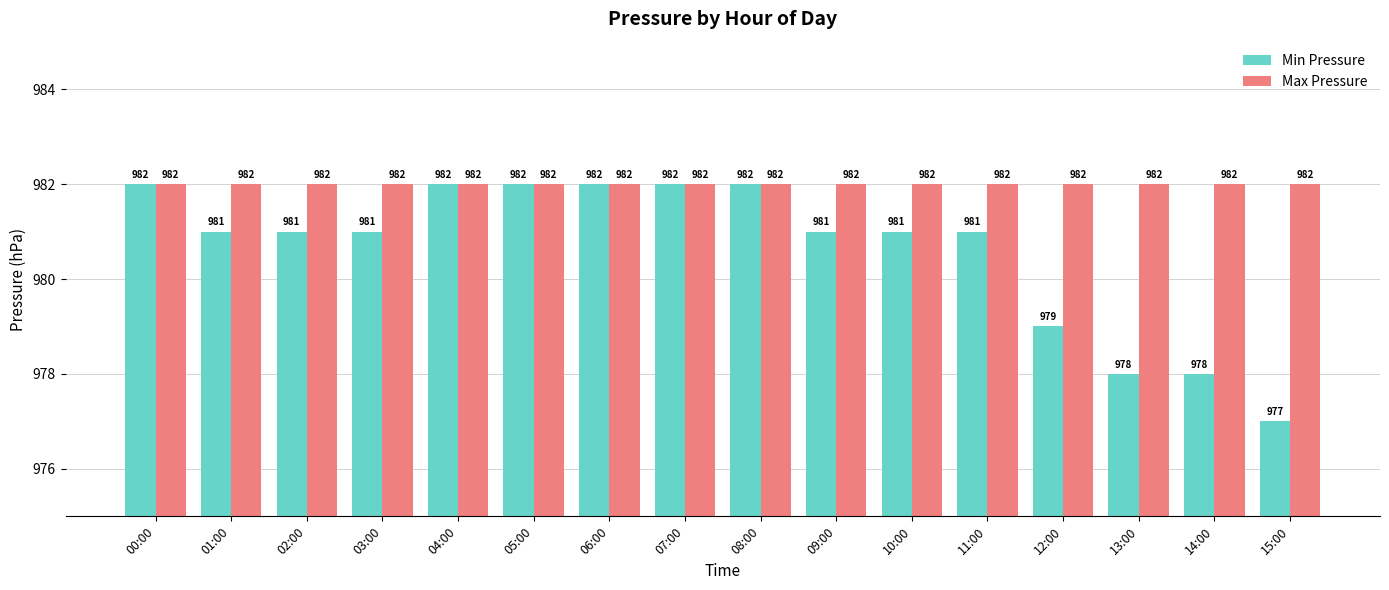

What is the label of the 3rd bar from the left?

02:00